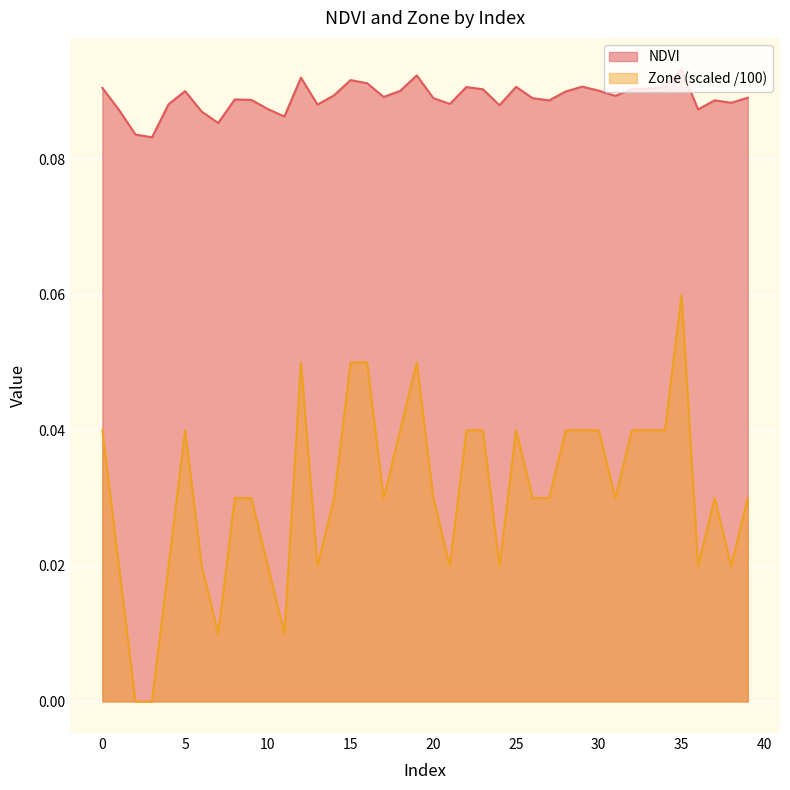

True or false: NDVI and Zone cross at least once.

False